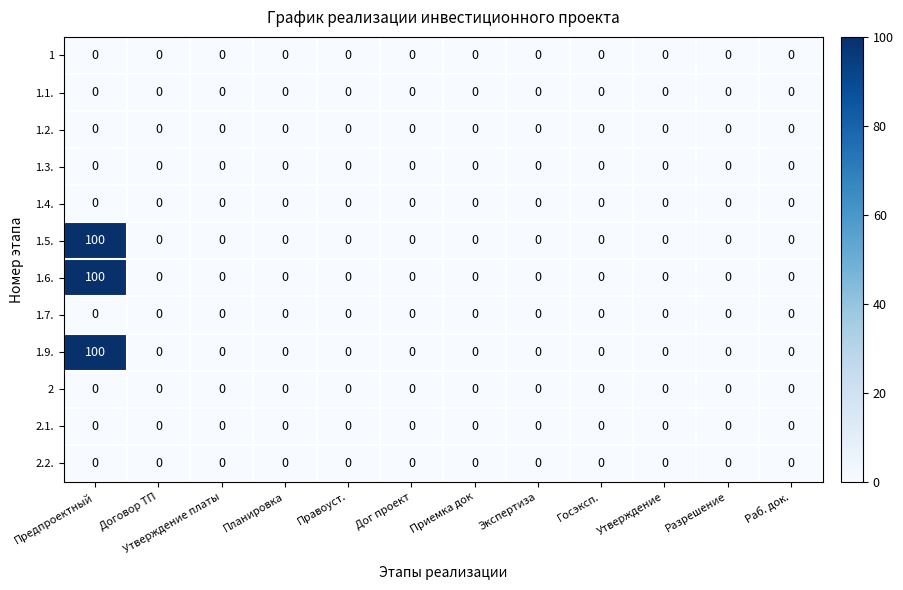

What is the spread (max minus min) of values at Предпроектный?

100